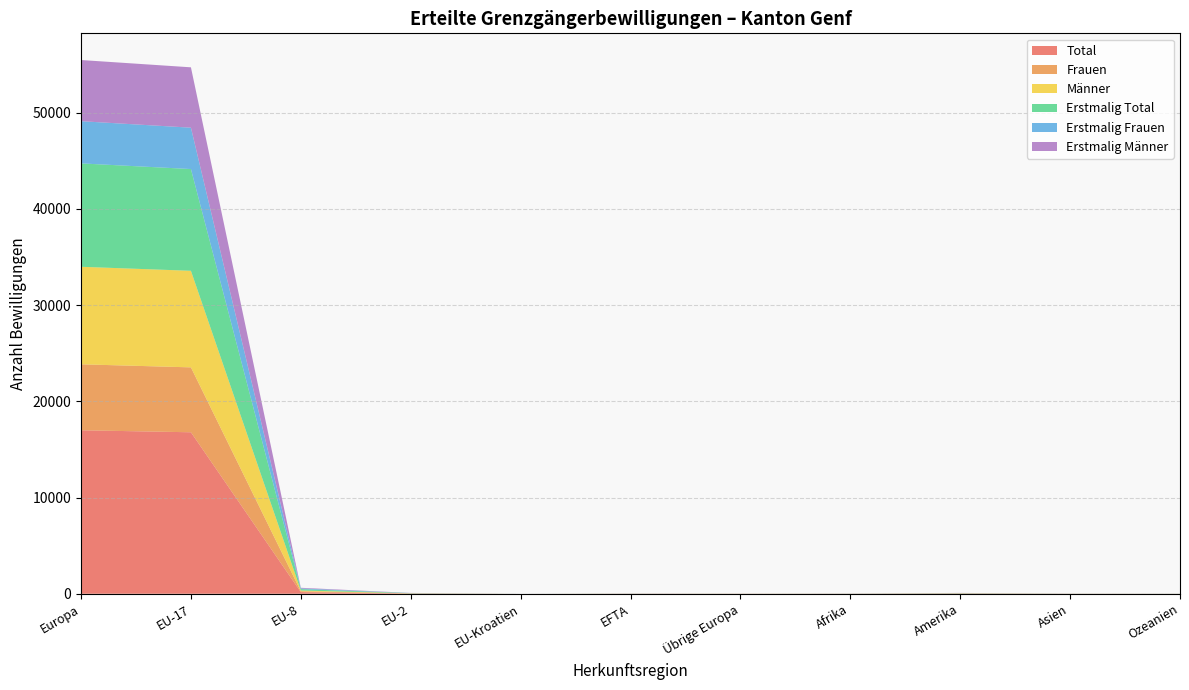

Reading left to right, extract all data points from this chart.

Total: 16993	16785	169	23	0	9	7	8	25	7	4
Frauen: 6856	6747	91	10	0	4	4	4	9	3	3
Männer: 10137	10038	78	13	0	5	3	4	16	4	1
Erstmalig Total: 10746	10575	141	20	0	7	3	6	18	5	4
Erstmalig Frauen: 4387	4300	75	8	0	3	1	3	8	2	3
Erstmalig Männer: 6359	6275	66	12	0	4	2	3	10	3	1